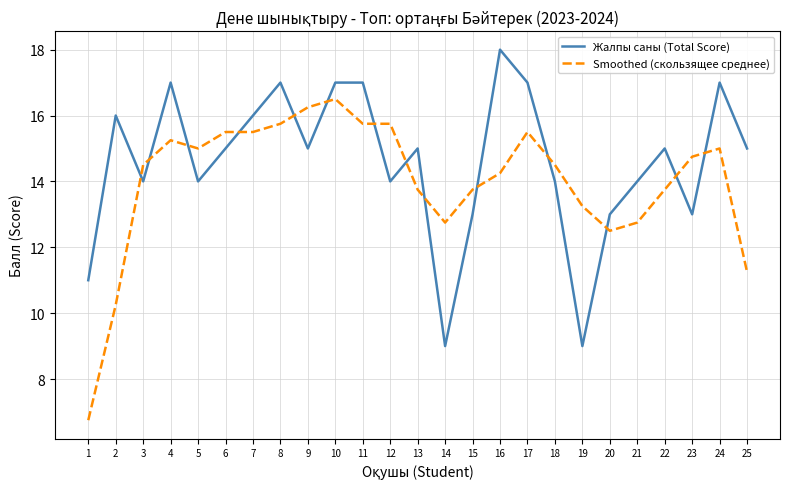

True or false: Жалпы саны (Total Score) and Smoothed (скользящее среднее) cross at least once.

True